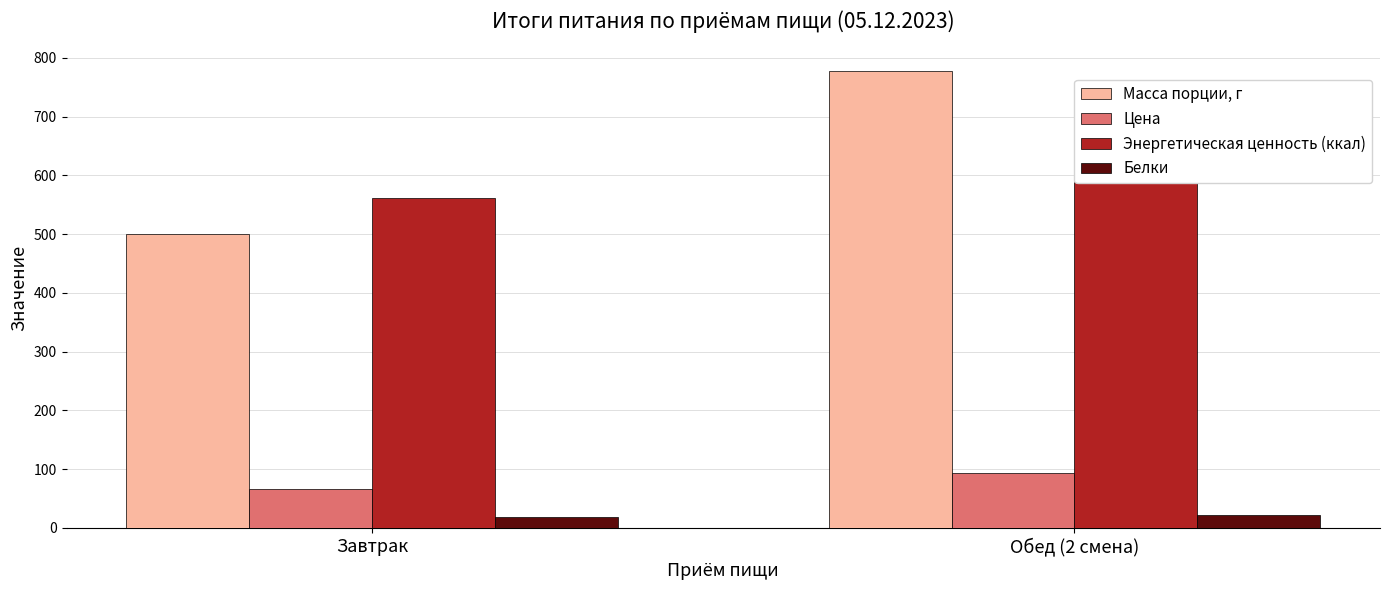

At how many categories does at least one series exceed 303?

2